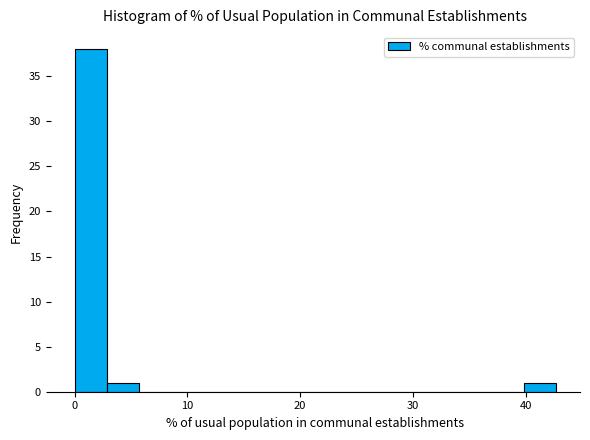

Around what value on the x-axis is the tallest bar? Give the approximate position of its centre, as read against the axis.

1